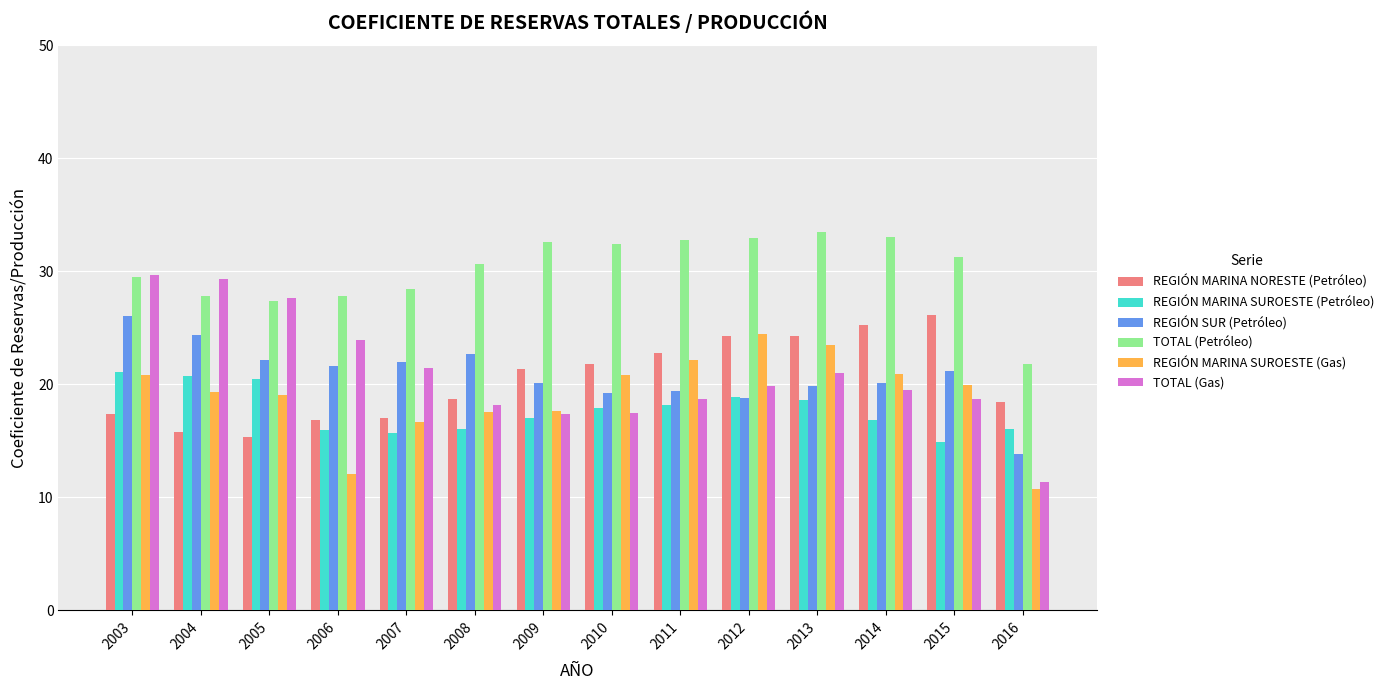

What is the maximum value shown in the chart?

33.5